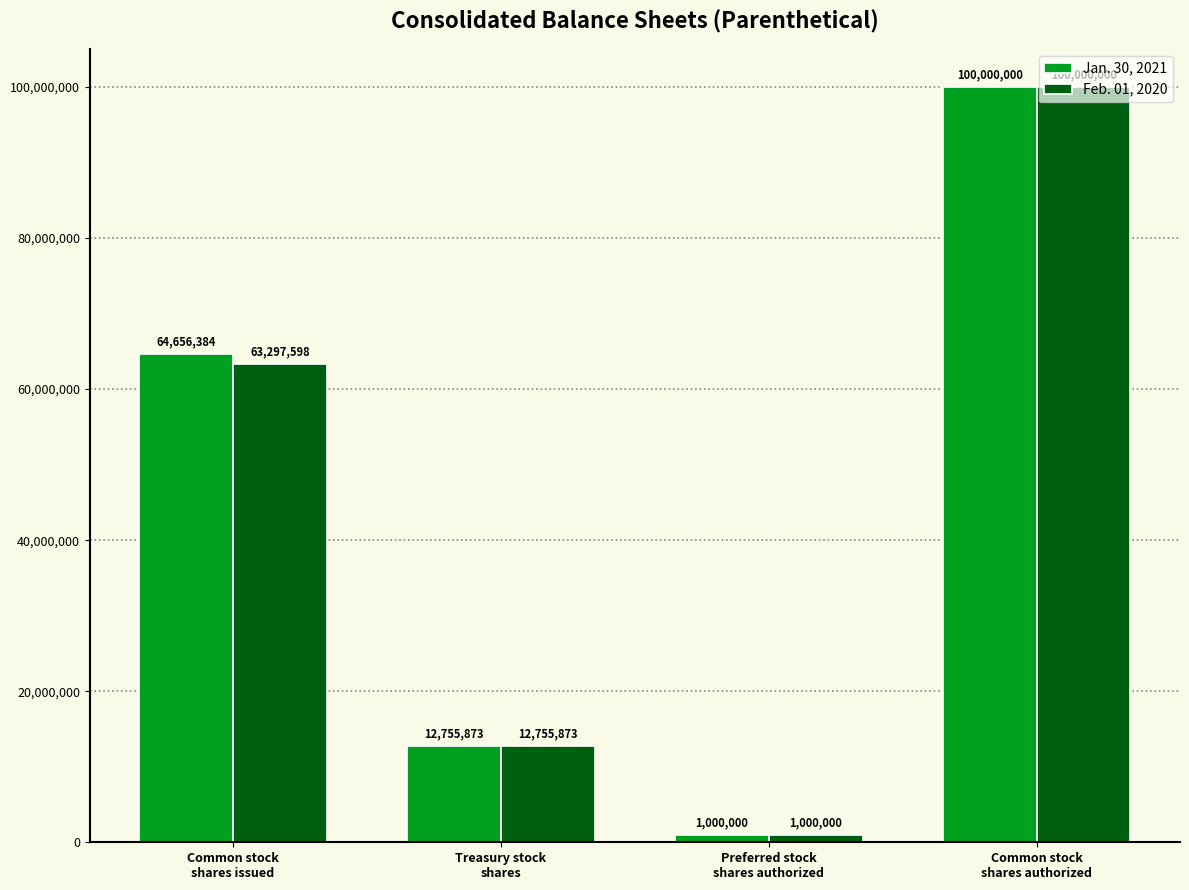

How many Feb. 01, 2020 values are between 12755873 and 100000000?

3